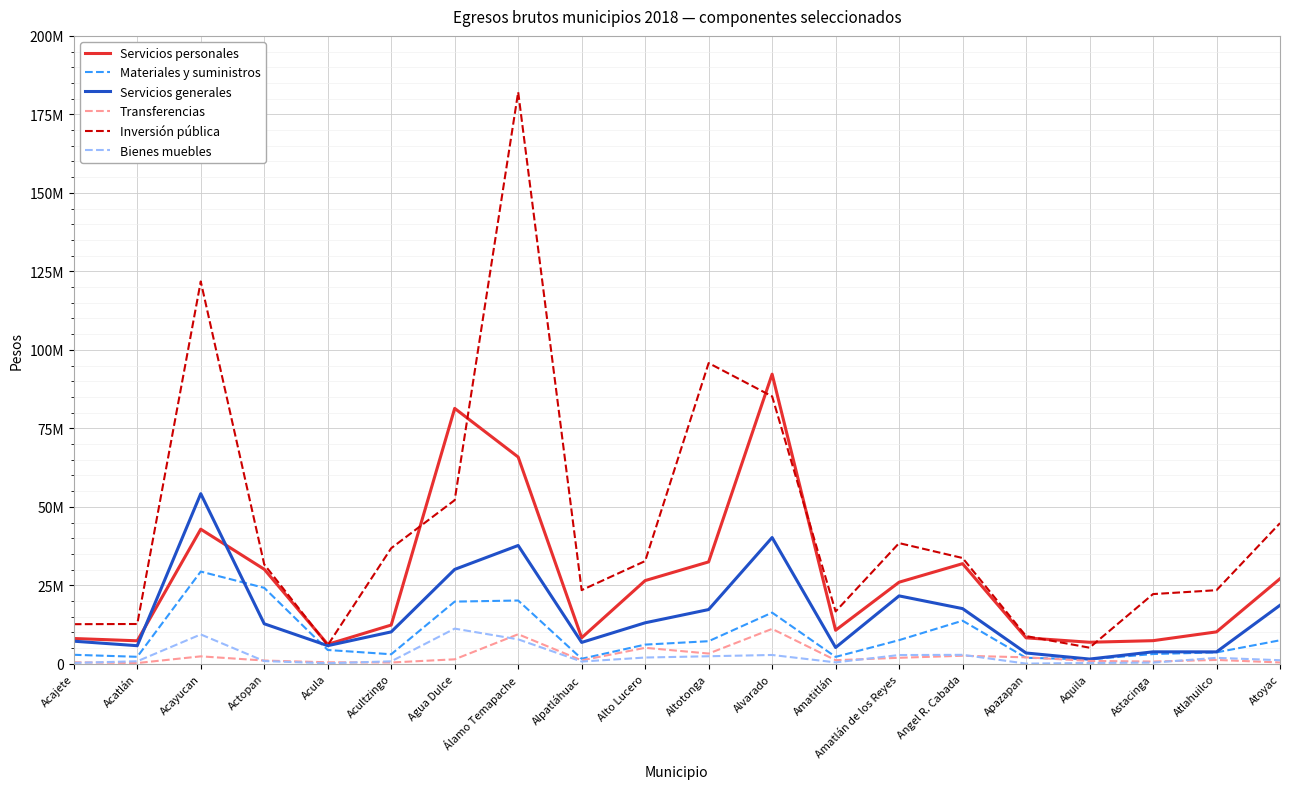

True or false: Transferencias has more than 2 interior local peaks.

True